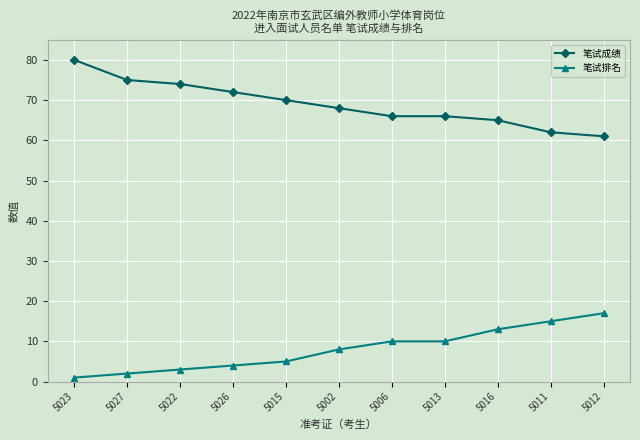

True or false: 笔试排名 and 笔试成绩 cross at least once.

False